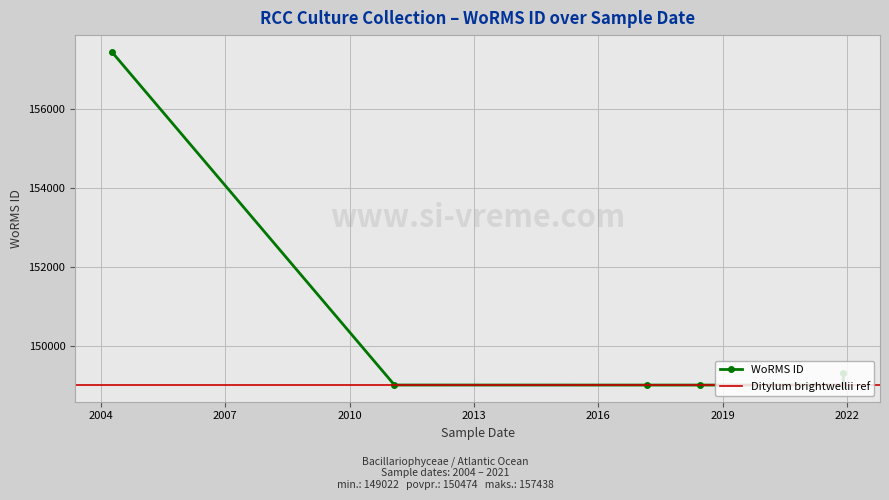

Which label corresponds to the smallest value in the chart?

2017-03-07